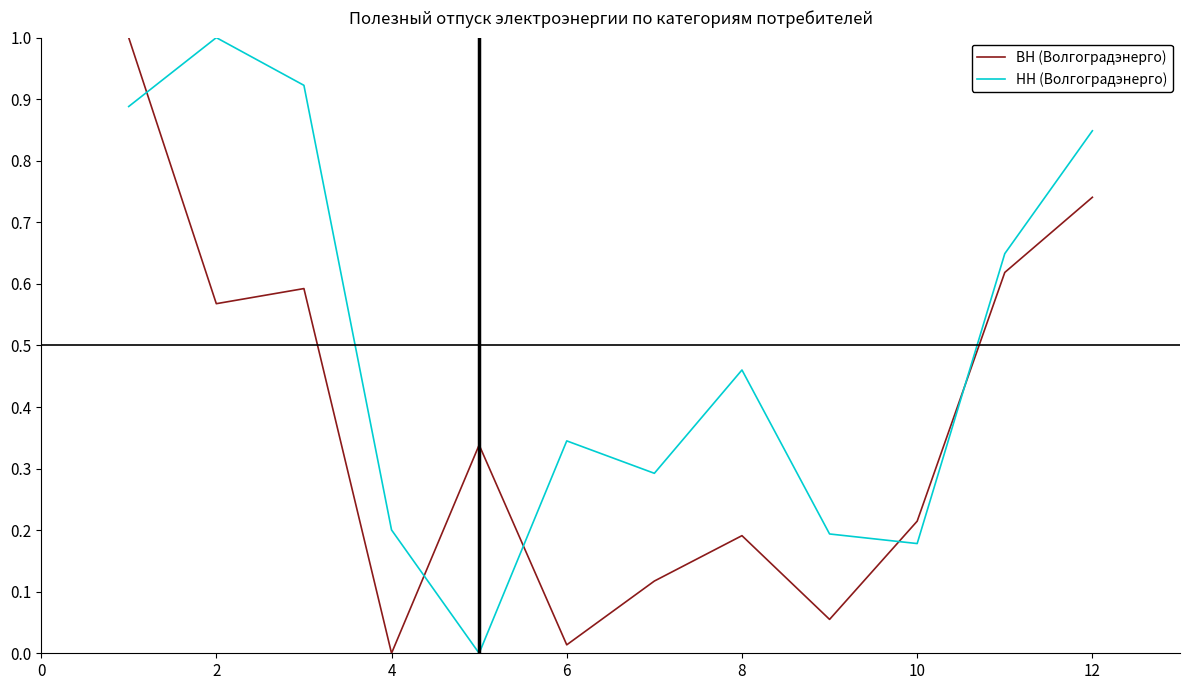

List the series in order of their overall mean, highest first.

НН (Волгоградэнерго), ВН (Волгоградэнерго)